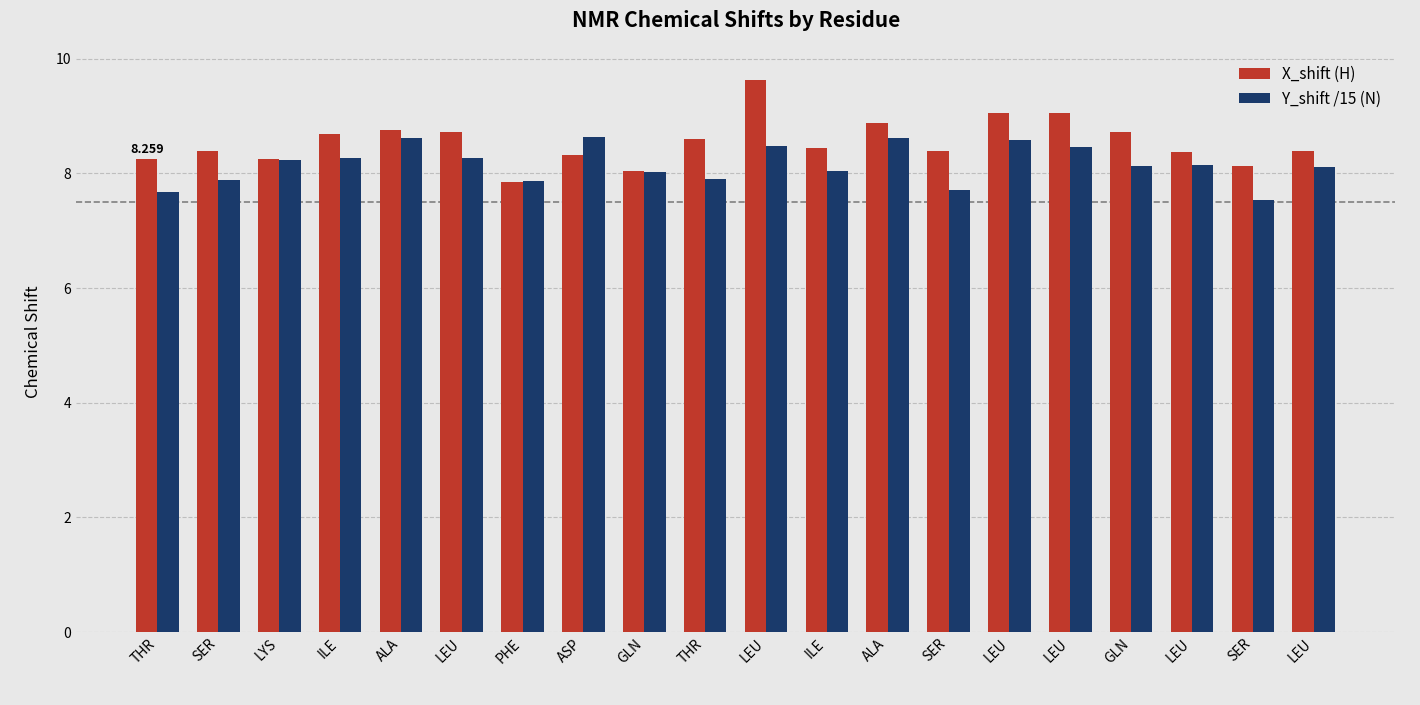

How many distinct data groups are displayed?

2